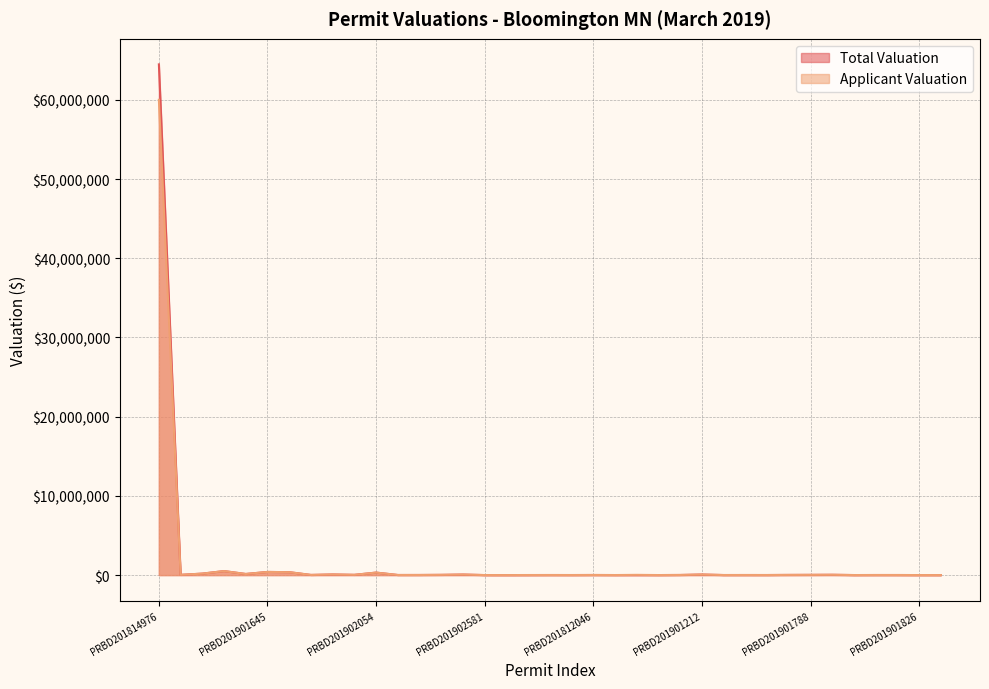

Is the value of Total Valuation at PRBD201901645 greater than the value of Applicant Valuation at PRBD201902582?

Yes